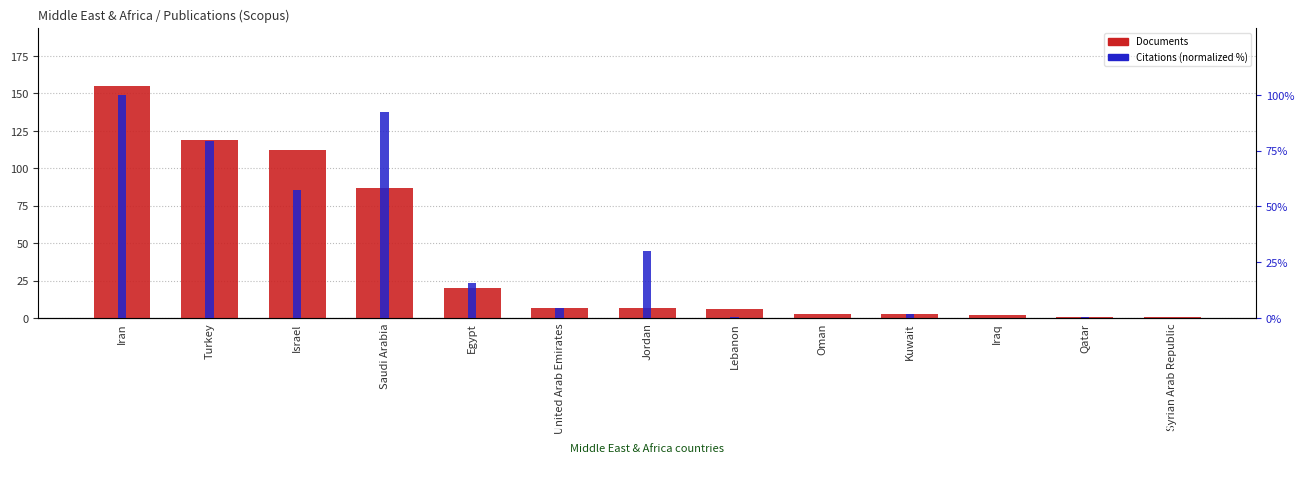

Rank the series by their maximum value, from lowest to highest.

Citations (normalized %), Documents